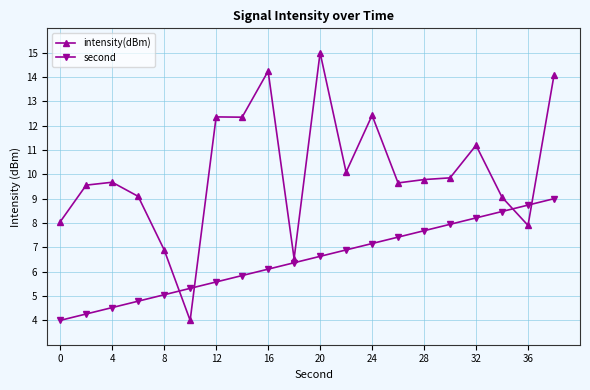

How many times do intensity(dBm) and second cross each other?

4